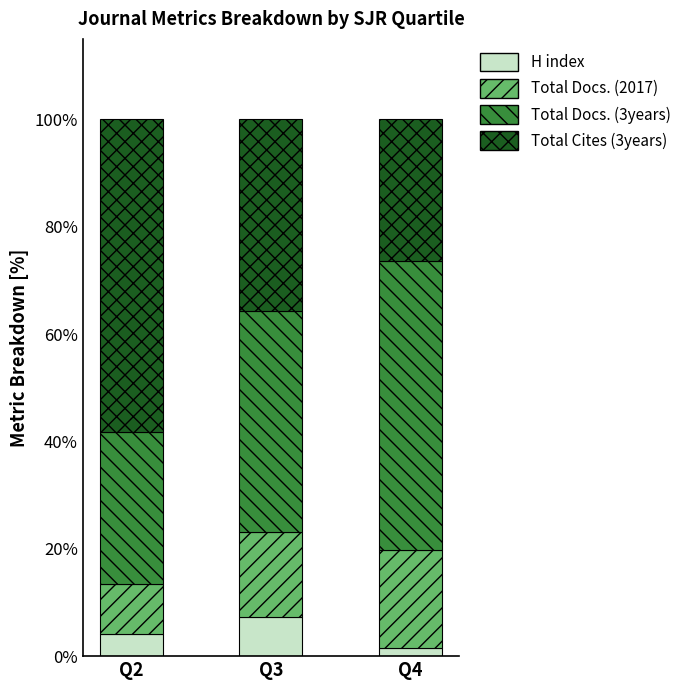

Which category has the highest value in the H index series?

Q3